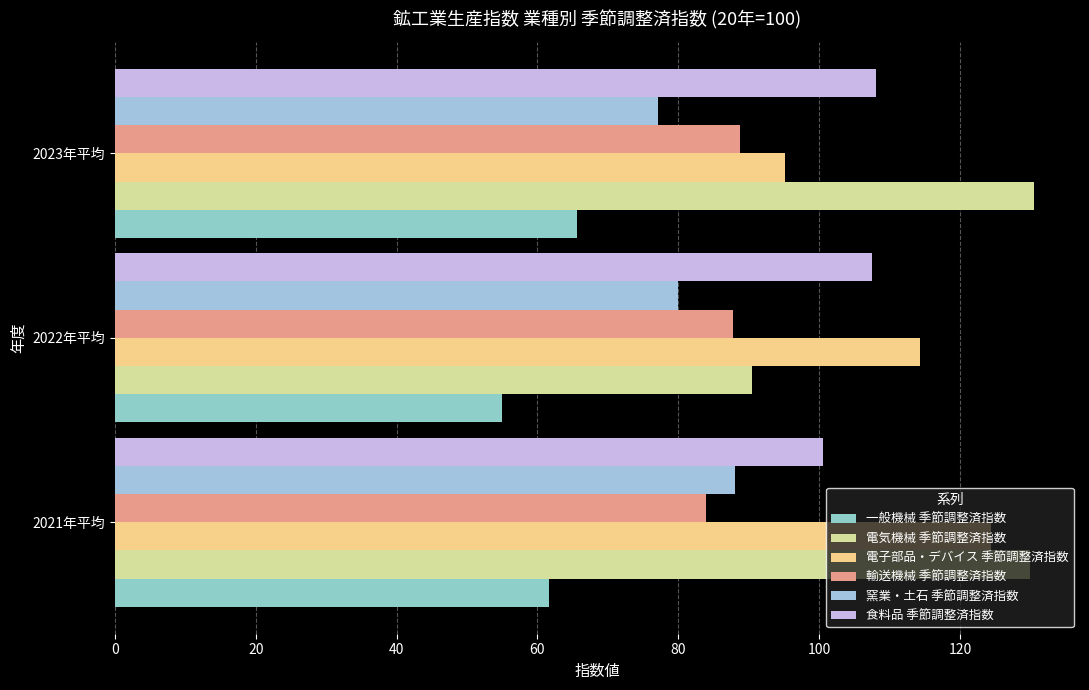

Which category has the lowest value in the 一般機械 季節調整済指数 series?

2022年平均